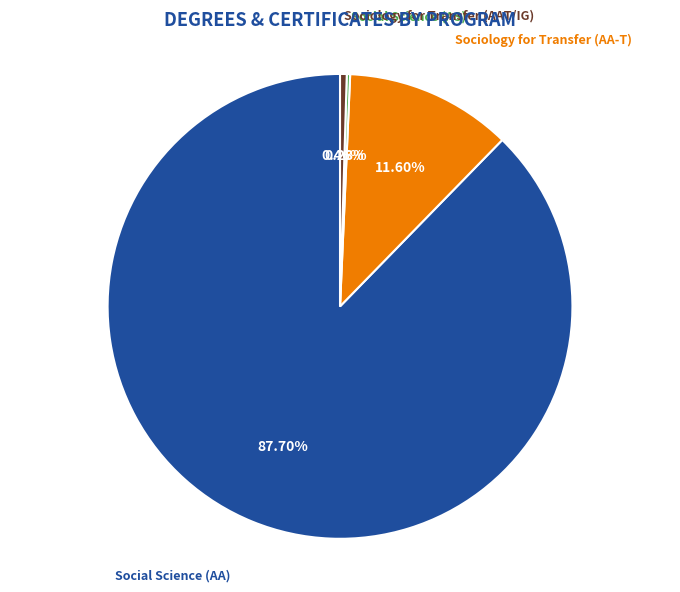

Is there a majority slice in this chart?

Yes